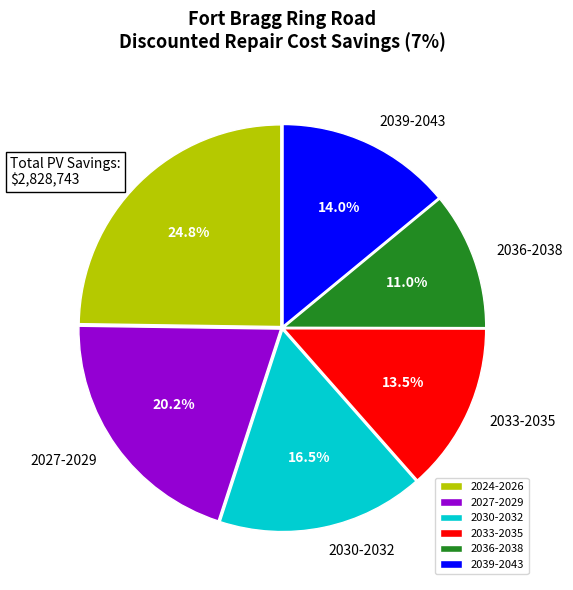

Is the sum of 2036-2038 and 2039-2043 greater than half?

No